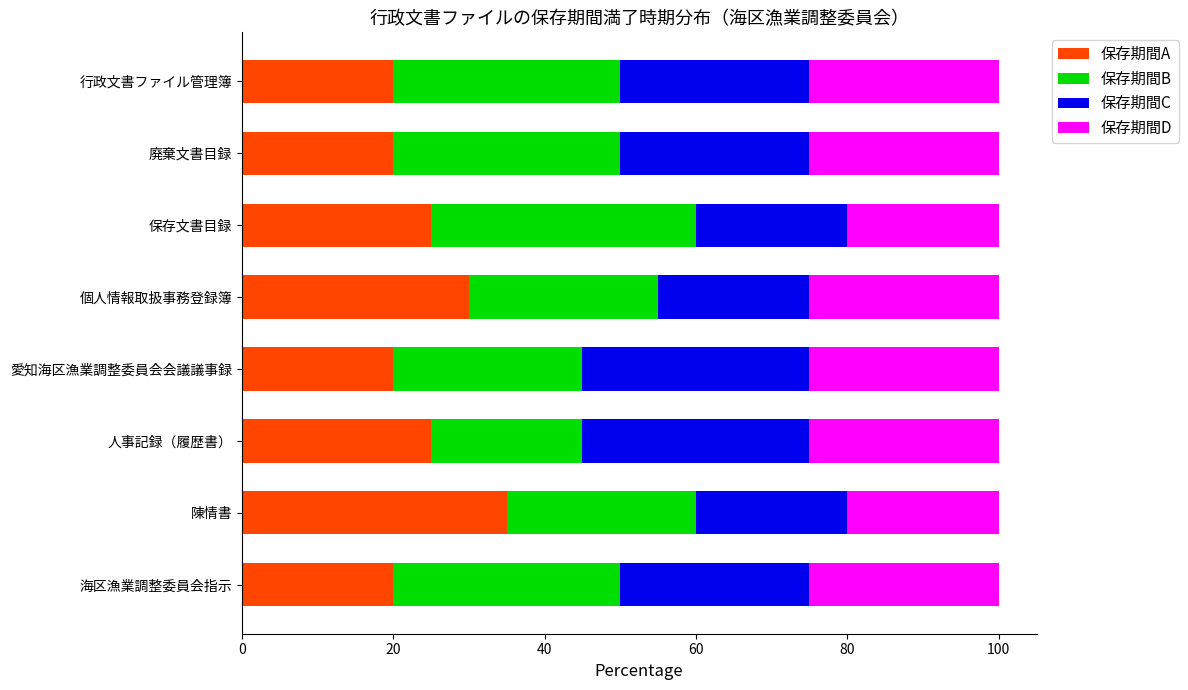

What is the average value of the 保存期間A series?

24